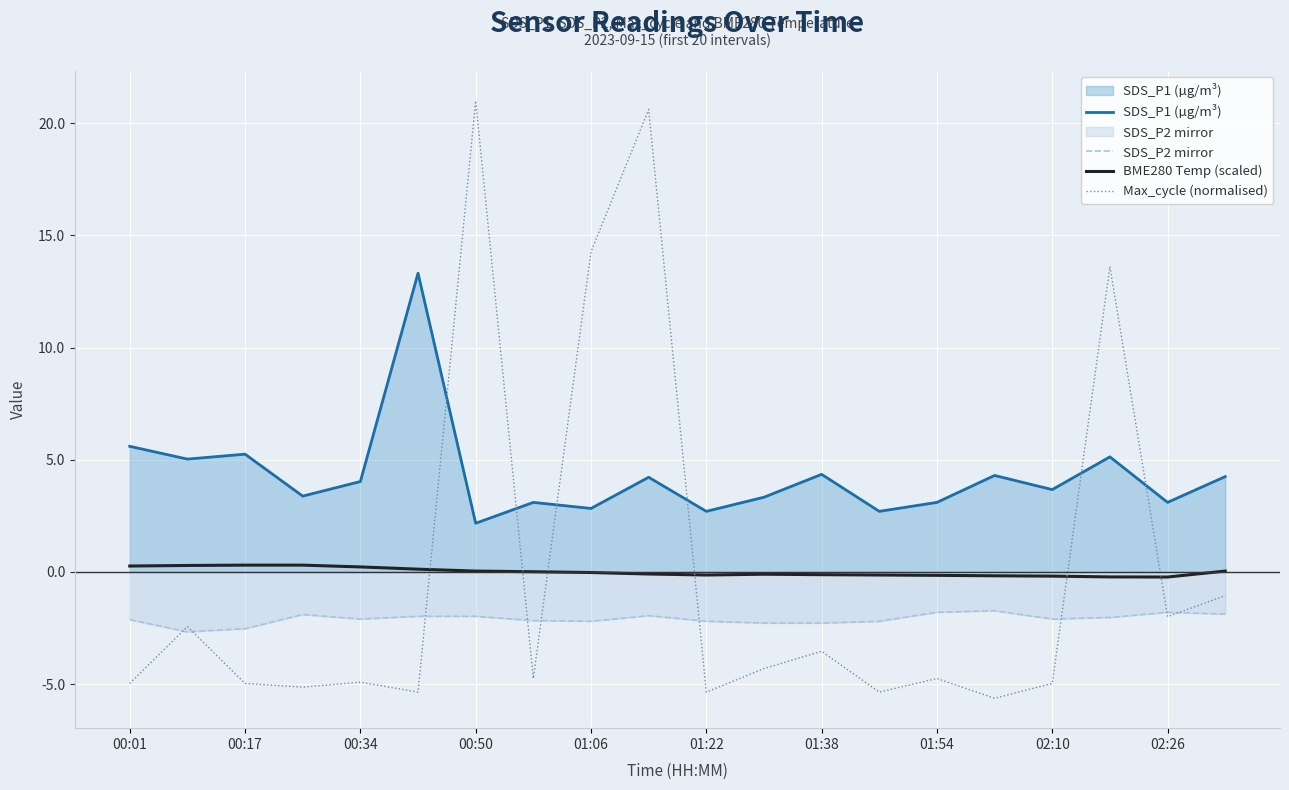

The value of SDS_P1 (µg/m³) at 01:38 is 6.8. True or false?

False